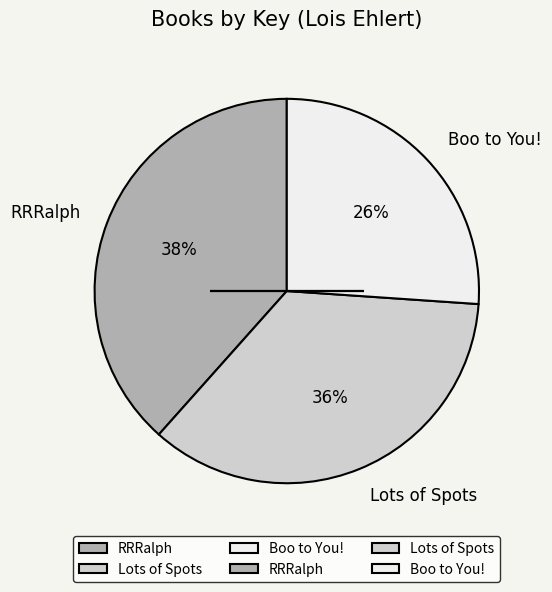

How many segments does this pie chart have?

3